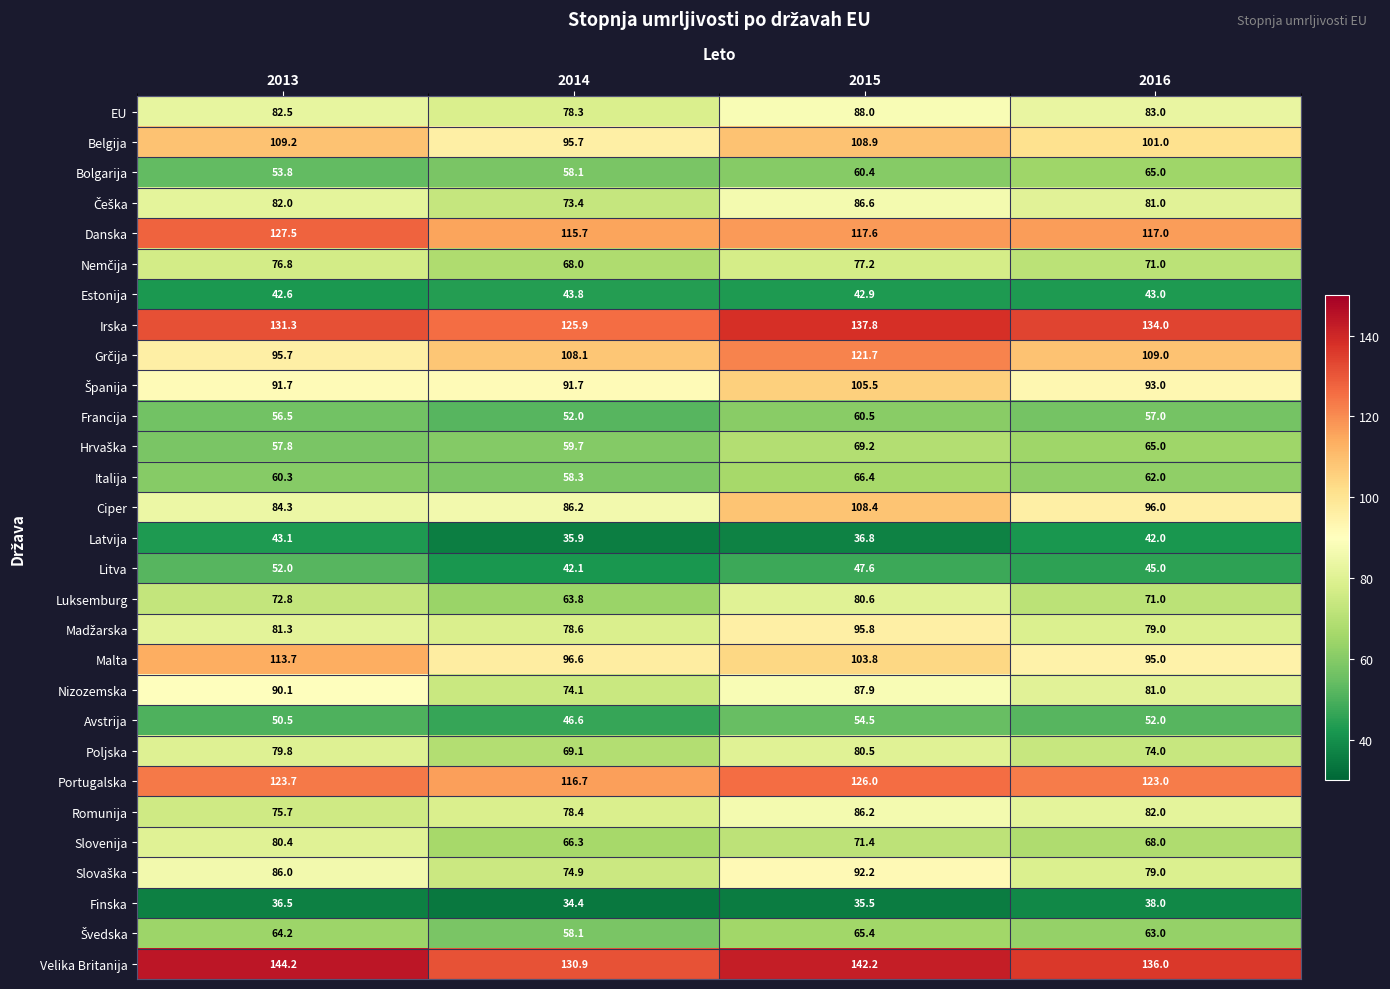

What is the average value of the Avstrija series?

50.9